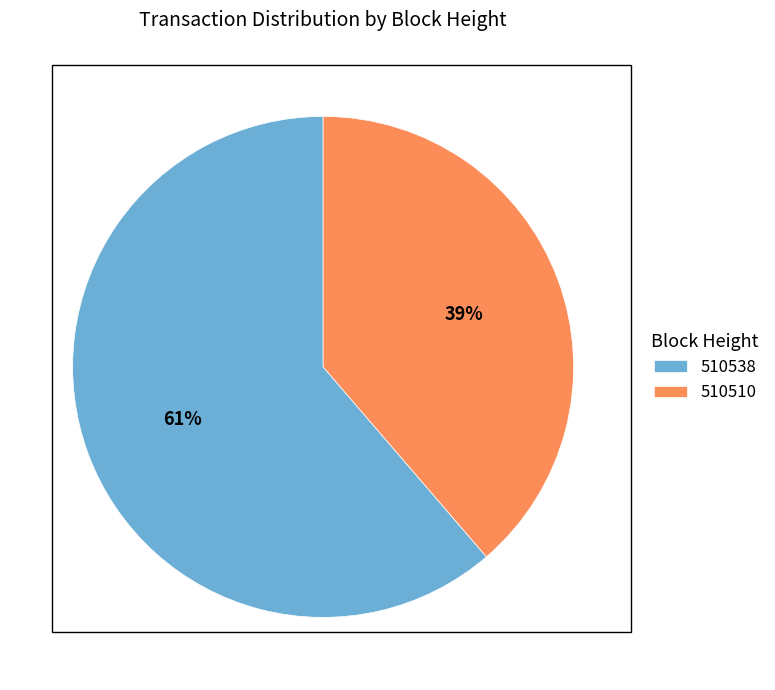

To the nearest percent, what percentage of the pie is 510510?

39%